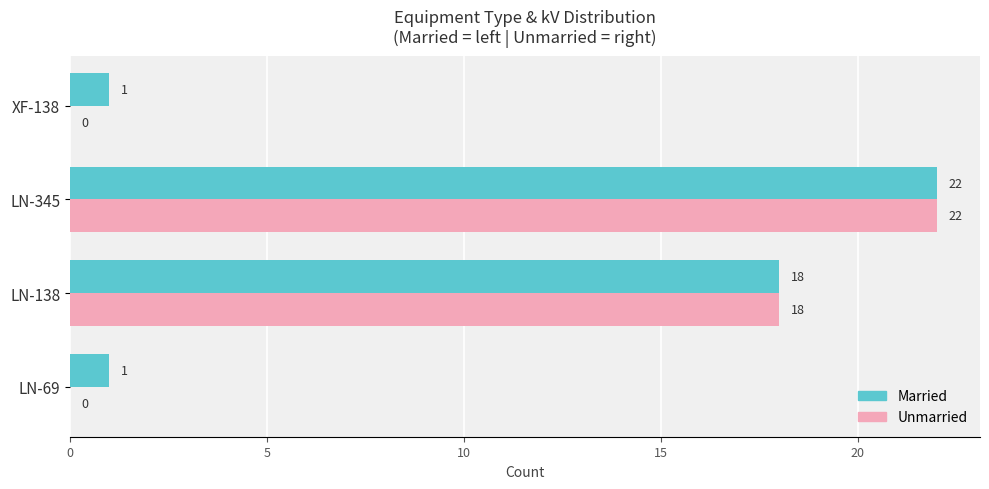

What is the sum of the Married values at LN-138 and LN-345?

40